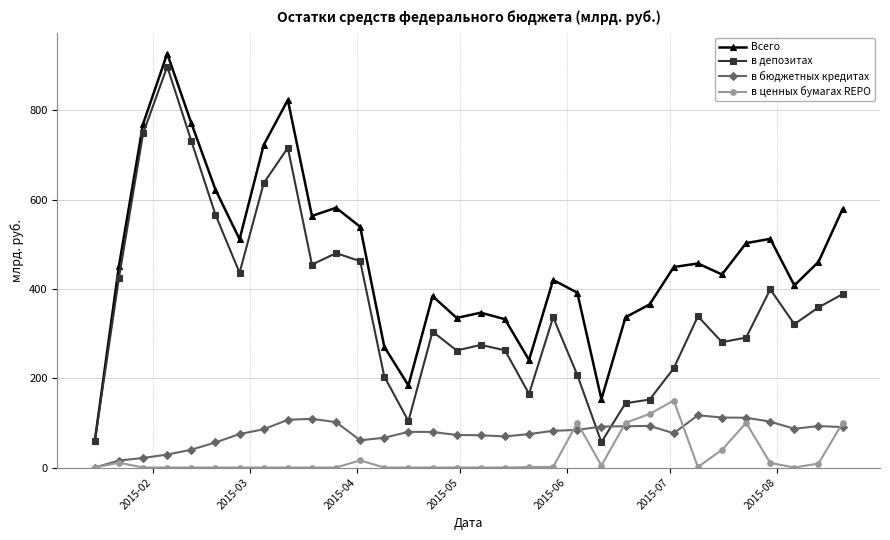

What is the maximum value shown in the chart?

926.8